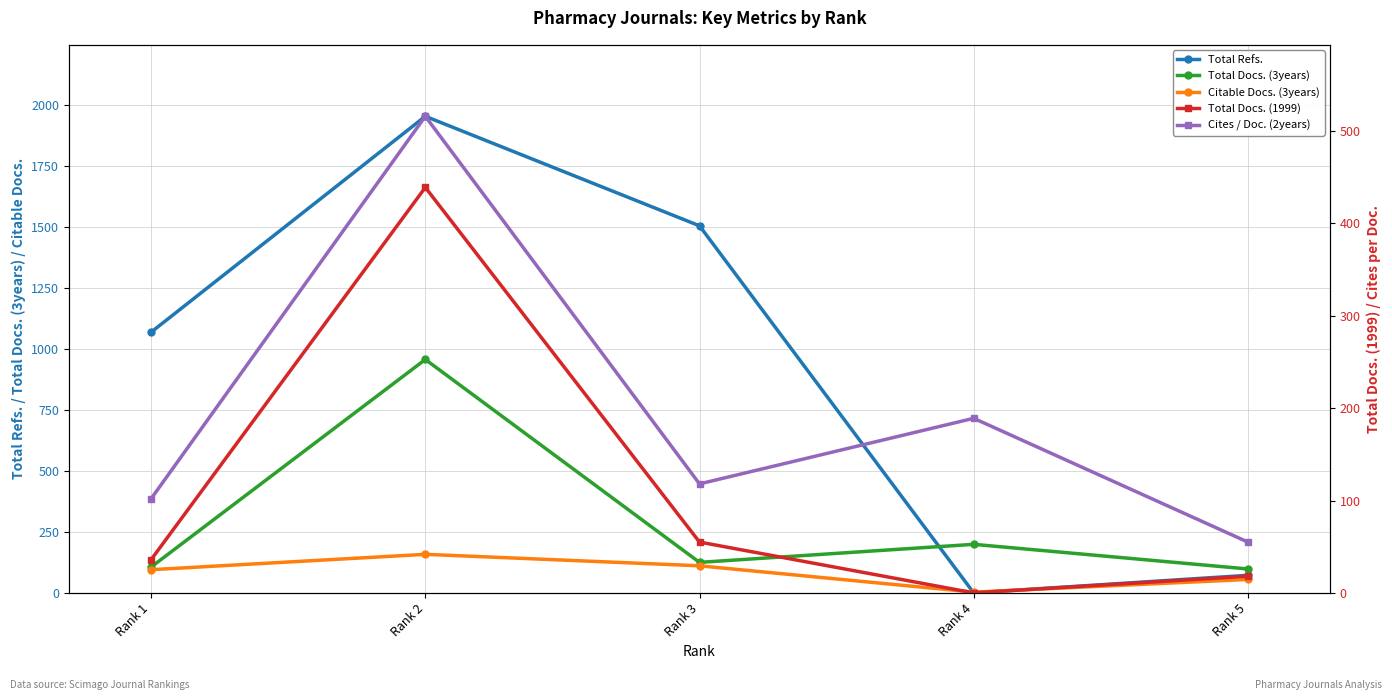

Does the chart have visible grid lines?

Yes